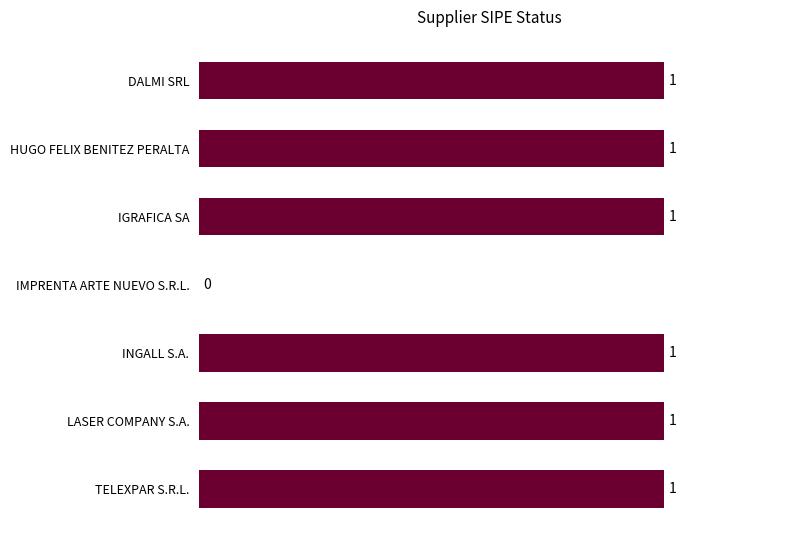

What is the average value?

1